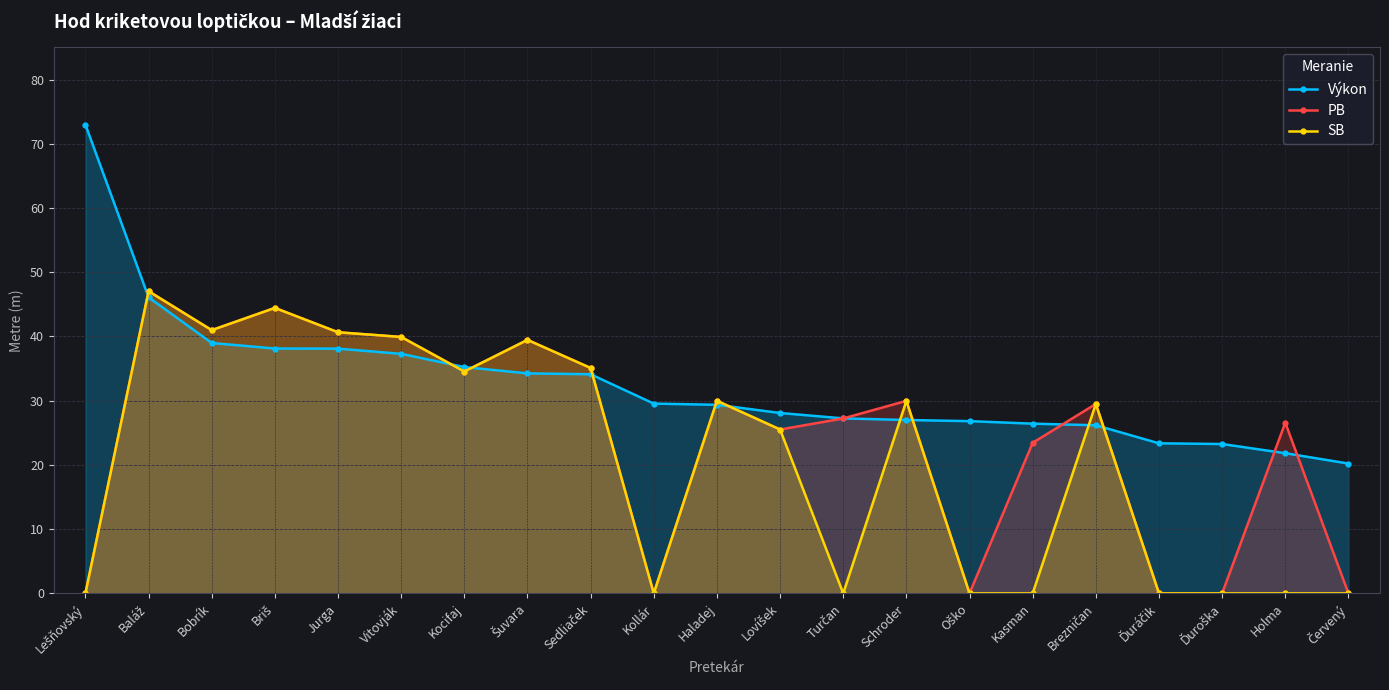

What is the difference between the highest and lowest values at Ďuroška?

23.2